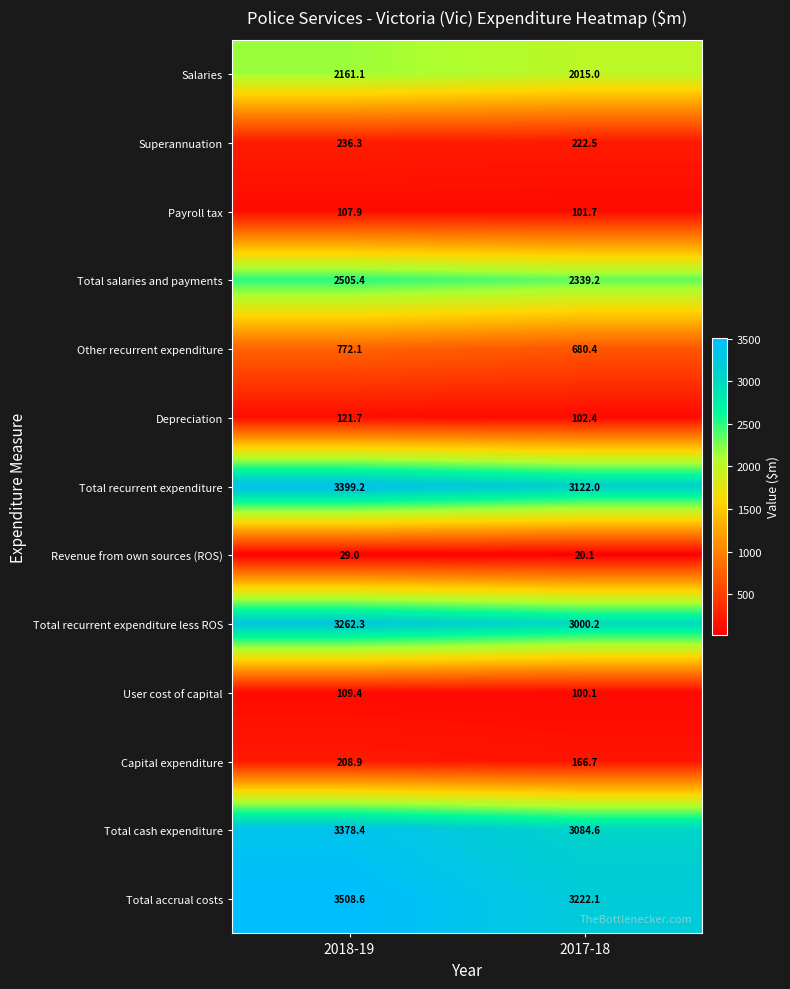

At which category does the chart reach its minimum across all series?

2017-18